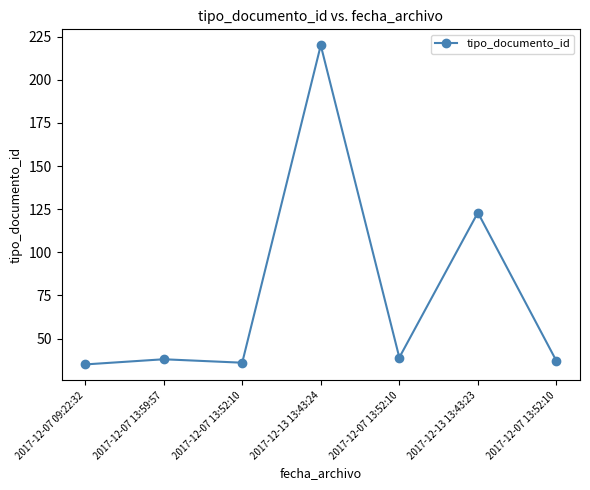

Which has a higher value, 2017-12-07 13:59:57 or 2017-12-07 09:22:32?

2017-12-07 13:59:57